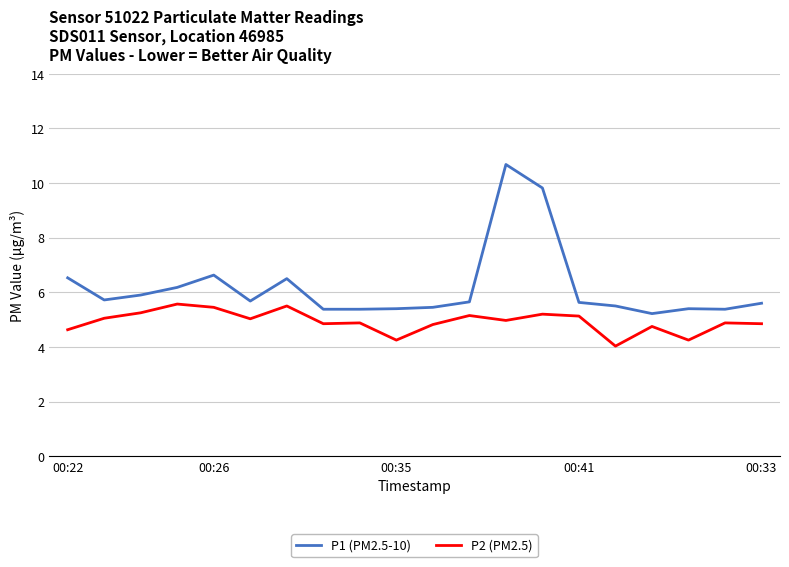

Which series has the largest total across all categories?

P1 (PM2.5-10)